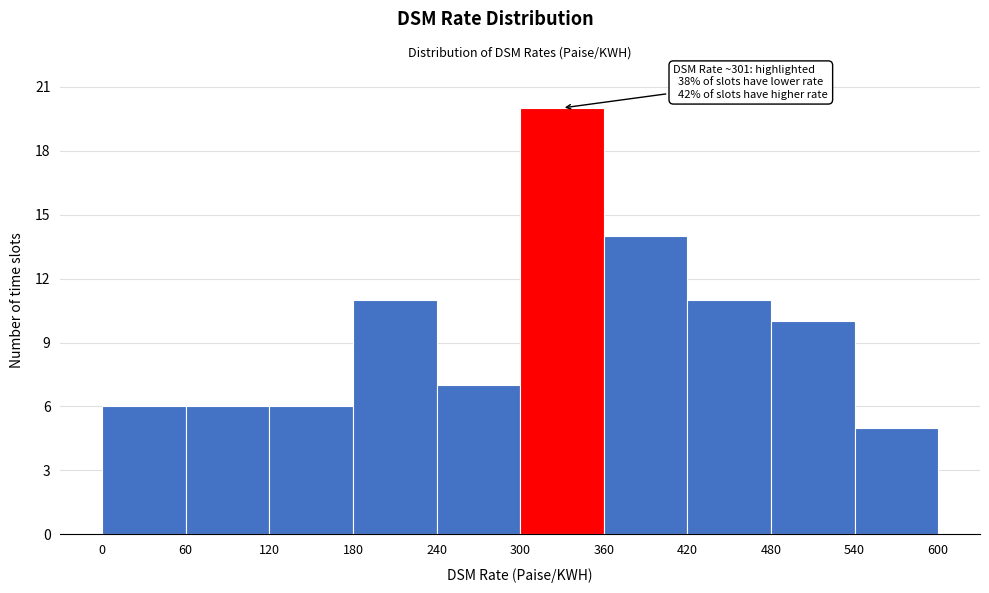

Over which range of the x-axis is the bar tallest?

300 to 360